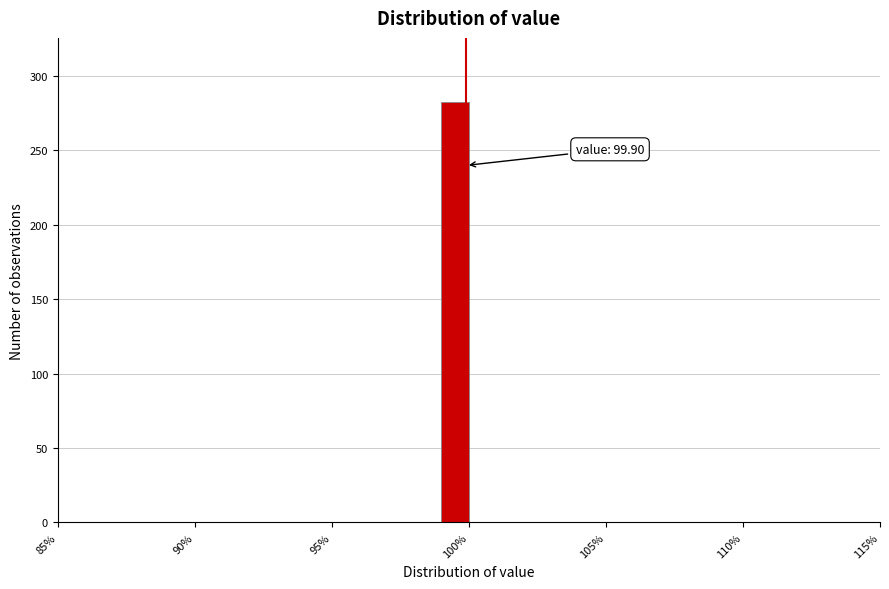

Read against the x-axis, roughly where is the centre of the tallest bar?

99.5